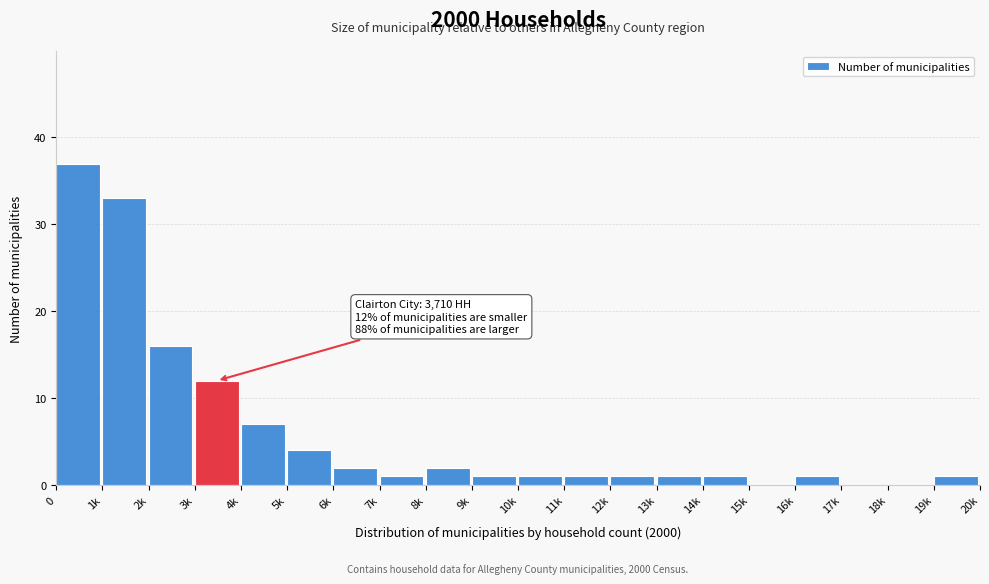

Reading left to right, transcribe all the data shown in this chart.

0=37	1k=33	2k=16	3k=12	4k=7	5k=4	6k=2	7k=1	8k=2	9k=1	10k=1	11k=1	12k=1	13k=1	14k=1	15k=0	16k=1	17k=0	18k=0	19k=1